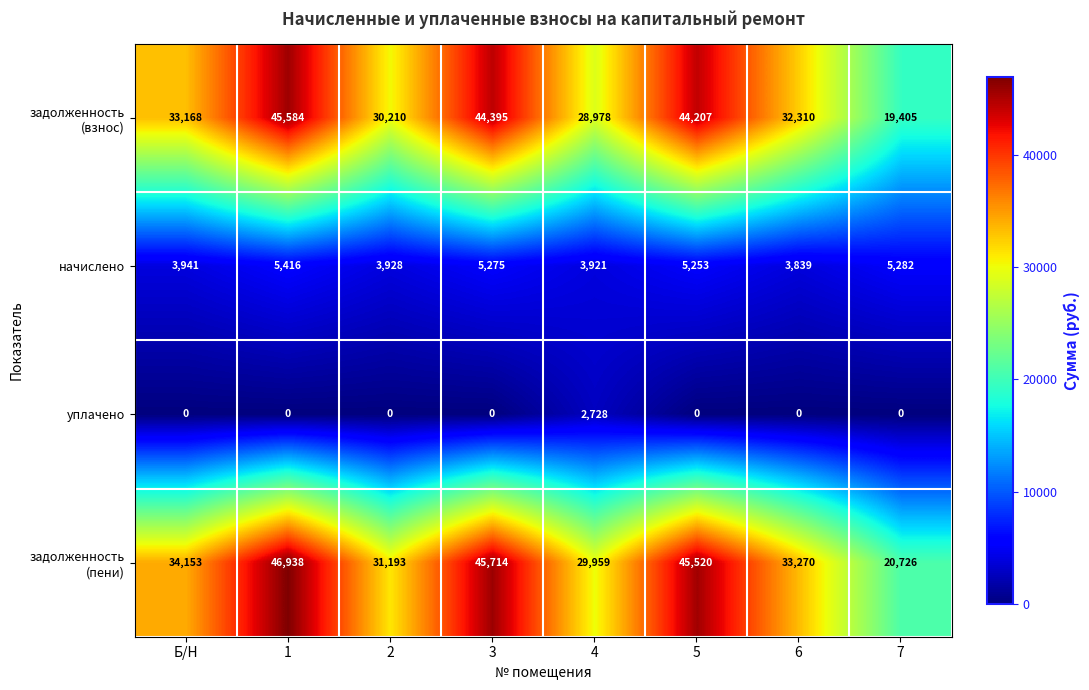

What is the difference between the highest and lowest values at 2?

31193